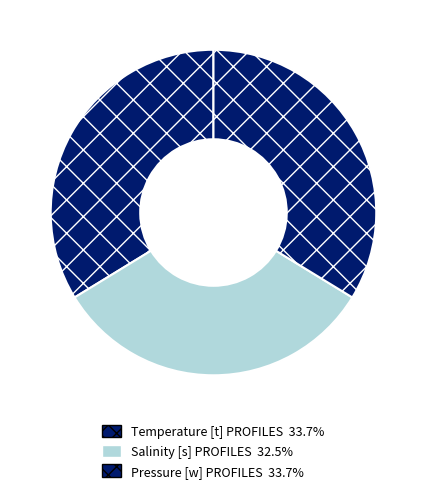

Which has a higher value, Salinity [s] PROFILES or Pressure [w] PROFILES?

Pressure [w] PROFILES